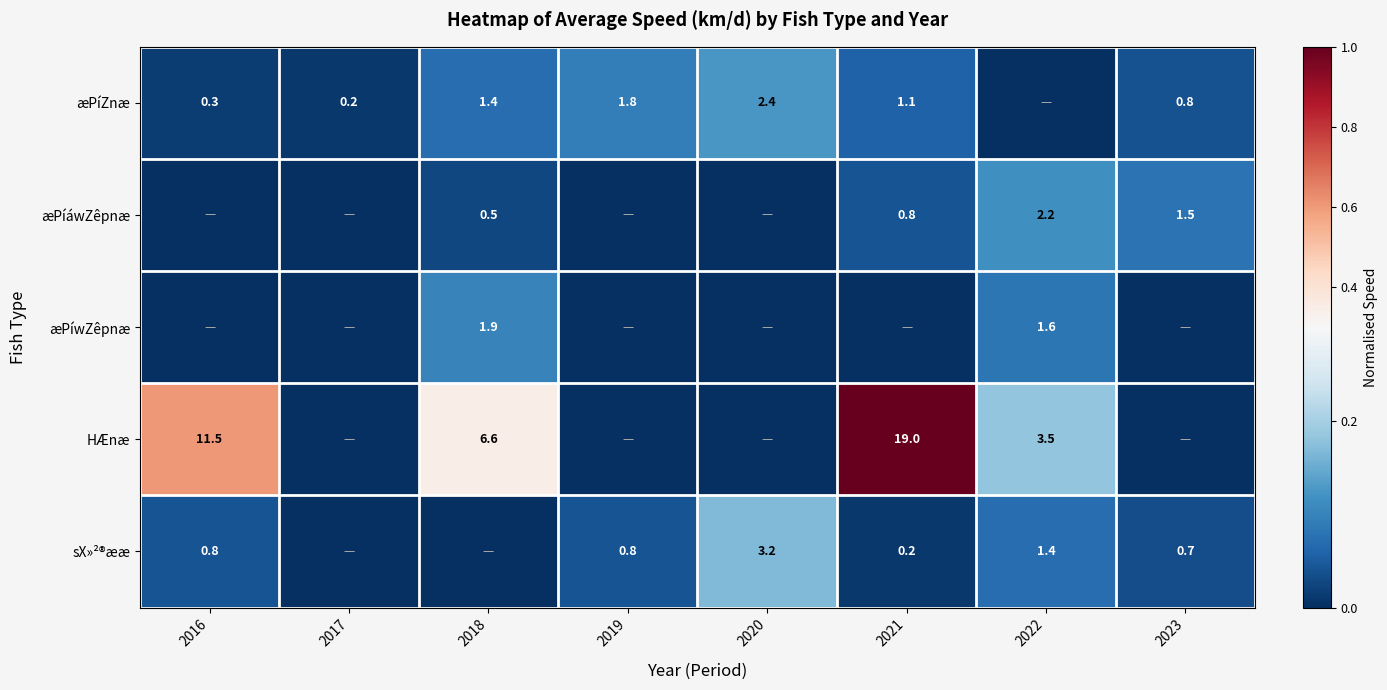

What is the difference between the æPíZnæ values at 2017 and 2019?

1.6